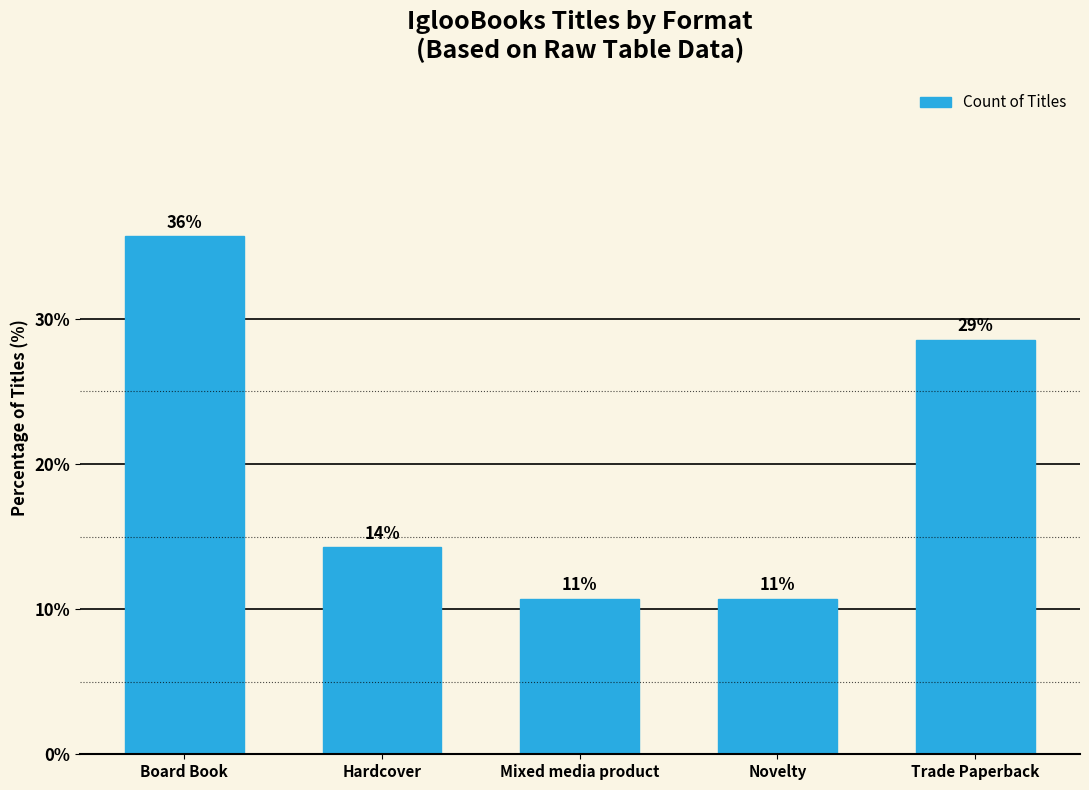

Are the bars horizontal?

No